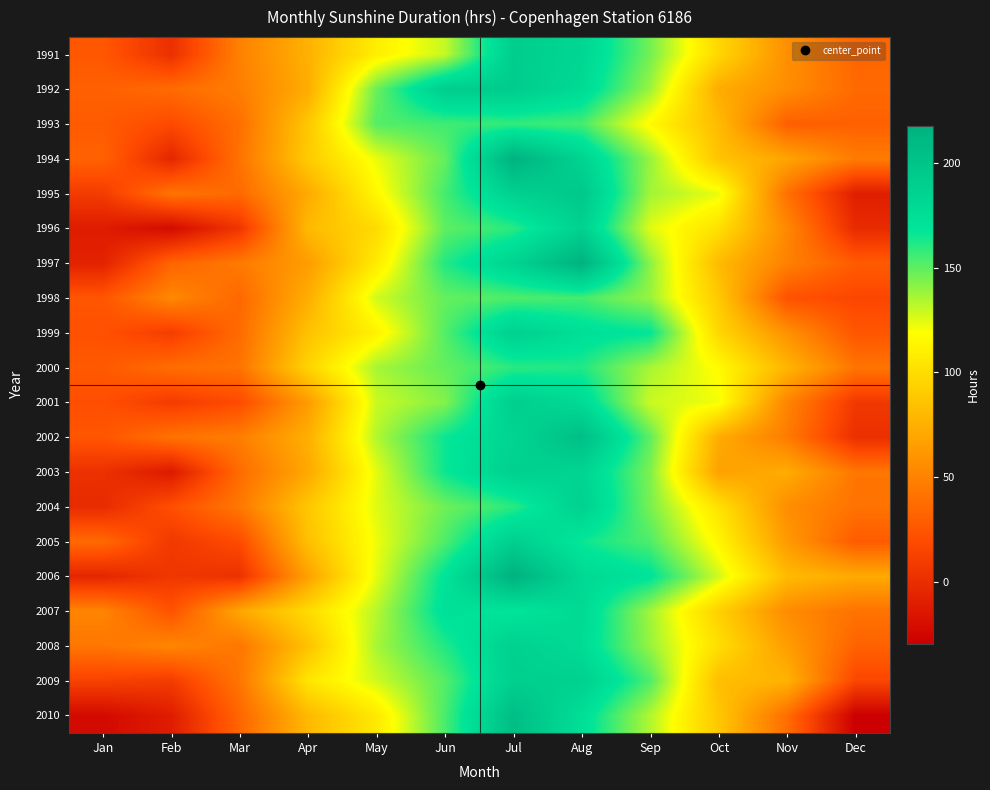

Reading left to right, what are all the values shown in this chart?

1991: Jan=26.0	Feb=1.0	Mar=49.0	Apr=76.0	May=110.0	Jun=130.0	Jul=191.0	Aug=182.0	Sep=146.0	Oct=97.0	Nov=57.0	Dec=34.0
1992: Jan=31.0	Feb=37.0	Mar=47.0	Apr=73.0	May=148.0	Jun=191.0	Jul=192.0	Aug=178.0	Sep=138.0	Oct=73.0	Nov=56.0	Dec=36.0
1993: Jan=28.0	Feb=18.0	Mar=39.0	Apr=88.0	May=152.0	Jun=156.0	Jul=158.0	Aug=155.0	Sep=116.0	Oct=81.0	Nov=30.0	Dec=31.0
1994: Jan=32.0	Feb=-5.0	Mar=41.0	Apr=90.0	May=123.0	Jun=149.0	Jul=217.0	Aug=185.0	Sep=139.0	Oct=86.0	Nov=69.0	Dec=46.0
1995: Jan=9.0	Feb=42.0	Mar=36.0	Apr=72.0	May=115.0	Jun=155.0	Jul=187.0	Aug=196.0	Sep=137.0	Oct=123.0	Nov=40.0	Dec=-10.0
1996: Jan=-11.5	Feb=-22.5	Mar=5.0	Apr=80.5	May=99.0	Jun=150.0	Jul=160.0	Aug=187.0	Sep=125.0	Oct=102.0	Nov=53.0	Dec=-2.0
1997: Jan=-7.5	Feb=33.0	Mar=45.0	Apr=64.5	May=108.0	Jun=161.5	Jul=185.0	Aug=217.0	Sep=141.0	Oct=81.0	Nov=49.0	Dec=28.0
1998: Jan=25.0	Feb=53.0	Mar=35.0	Apr=74.0	May=128.0	Jun=149.0	Jul=153.0	Aug=155.0	Sep=139.0	Oct=89.0	Nov=23.0	Dec=16.0
1999: Jan=22.0	Feb=10.0	Mar=37.0	Apr=85.0	May=112.0	Jun=152.0	Jul=188.0	Aug=174.0	Sep=168.0	Oct=97.0	Nov=58.0	Dec=25.0
2000: Jan=27.0	Feb=38.0	Mar=41.0	Apr=95.0	May=136.0	Jun=149.0	Jul=160.0	Aug=162.0	Sep=136.0	Oct=117.0	Nov=78.0	Dec=42.0
2001: Jan=21.0	Feb=9.0	Mar=19.0	Apr=64.0	May=129.0	Jun=143.0	Jul=190.0	Aug=178.0	Sep=129.0	Oct=121.0	Nov=51.0	Dec=7.0
2002: Jan=25.0	Feb=41.0	Mar=47.0	Apr=75.0	May=134.0	Jun=166.0	Jul=184.0	Aug=205.0	Sep=150.0	Oct=73.0	Nov=46.0	Dec=1.0
2003: Jan=2.0	Feb=-13.0	Mar=37.0	Apr=71.0	May=124.0	Jun=166.0	Jul=188.0	Aug=184.0	Sep=144.0	Oct=67.0	Nov=73.0	Dec=43.0
2004: Jan=-2.0	Feb=21.0	Mar=44.0	Apr=88.0	May=125.0	Jun=147.0	Jul=160.0	Aug=187.0	Sep=145.0	Oct=103.0	Nov=56.0	Dec=41.0
2005: Jan=36.0	Feb=7.0	Mar=19.0	Apr=84.0	May=122.0	Jun=153.0	Jul=189.0	Aug=166.0	Sep=153.0	Oct=114.0	Nov=63.0	Dec=28.0
2006: Jan=-5.0	Feb=6.0	Mar=2.0	Apr=67.0	May=124.0	Jun=170.0	Jul=218.0	Aug=180.0	Sep=170.0	Oct=128.0	Nov=81.0	Dec=72.0
2007: Jan=51.0	Feb=23.0	Mar=70.0	Apr=99.0	May=133.0	Jun=173.0	Jul=168.0	Aug=179.0	Sep=137.0	Oct=93.0	Nov=55.0	Dec=41.0
2008: Jan=43.0	Feb=52.0	Mar=43.0	Apr=85.0	May=136.0	Jun=162.0	Jul=188.0	Aug=177.0	Sep=139.0	Oct=101.0	Nov=65.0	Dec=32.0
2009: Jan=13.0	Feb=9.0	Mar=43.0	Apr=105.0	May=128.0	Jun=152.0	Jul=189.0	Aug=188.0	Sep=153.0	Oct=83.0	Nov=77.0	Dec=16.0
2010: Jan=-23.0	Feb=-11.0	Mar=34.0	Apr=80.0	May=107.0	Jun=154.0	Jul=206.0	Aug=174.0	Sep=134.0	Oct=88.0	Nov=38.0	Dec=-30.0